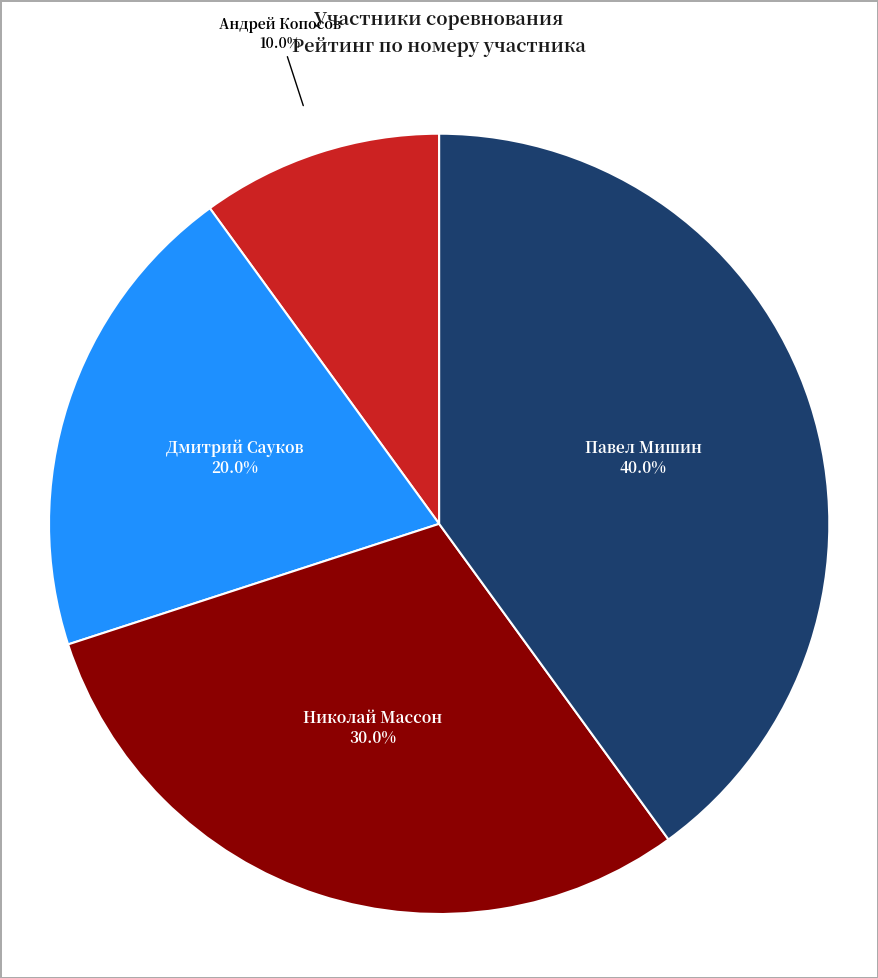

Is there a majority slice in this chart?

No